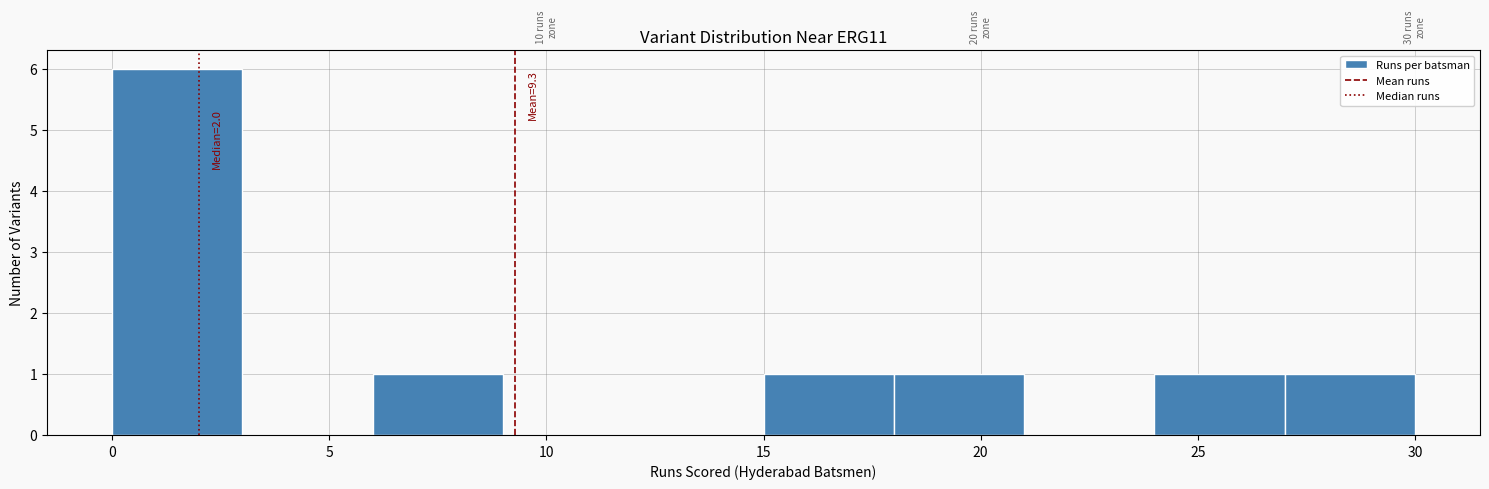

Which range on the x-axis has the tallest bar?

0 to 3